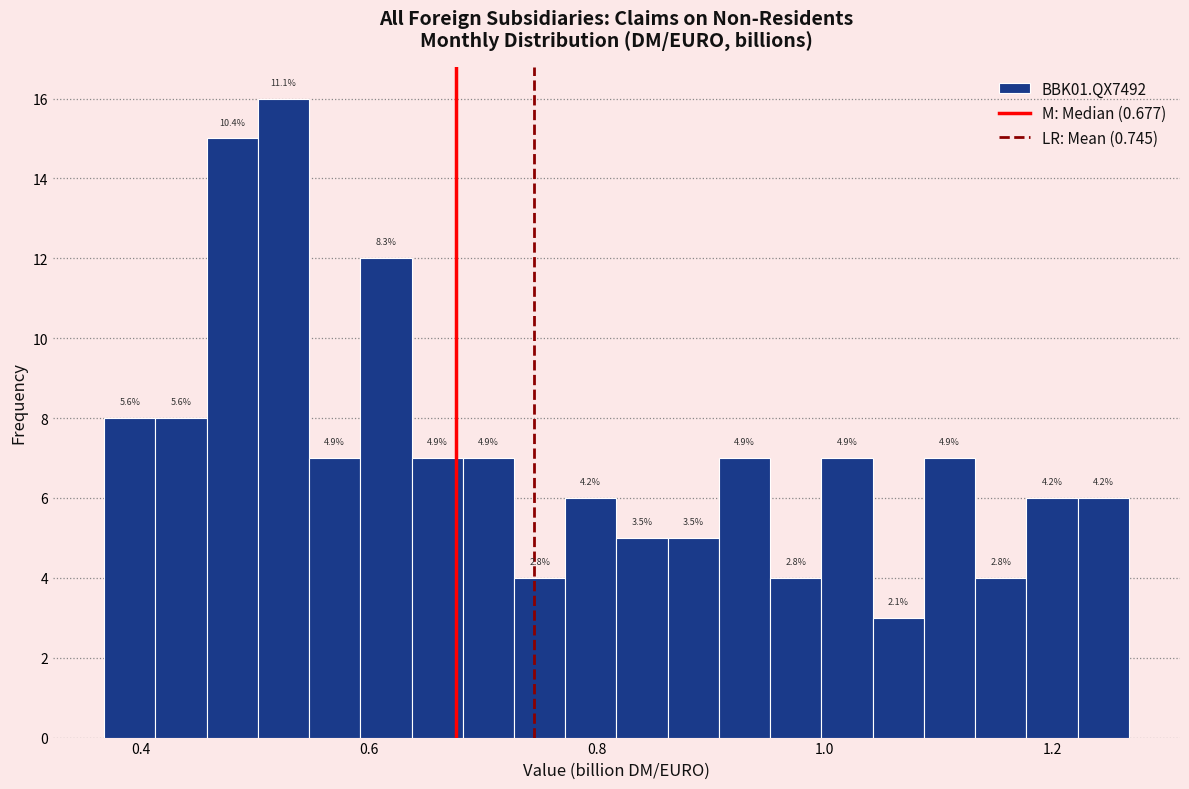

Around what value on the x-axis is the tallest bar? Give the approximate position of its centre, as read against the axis.

0.52